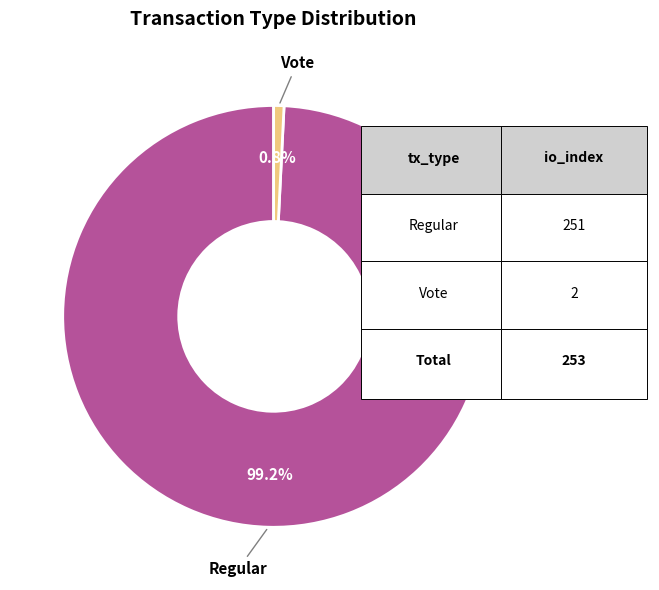

How many segments does this pie chart have?

2